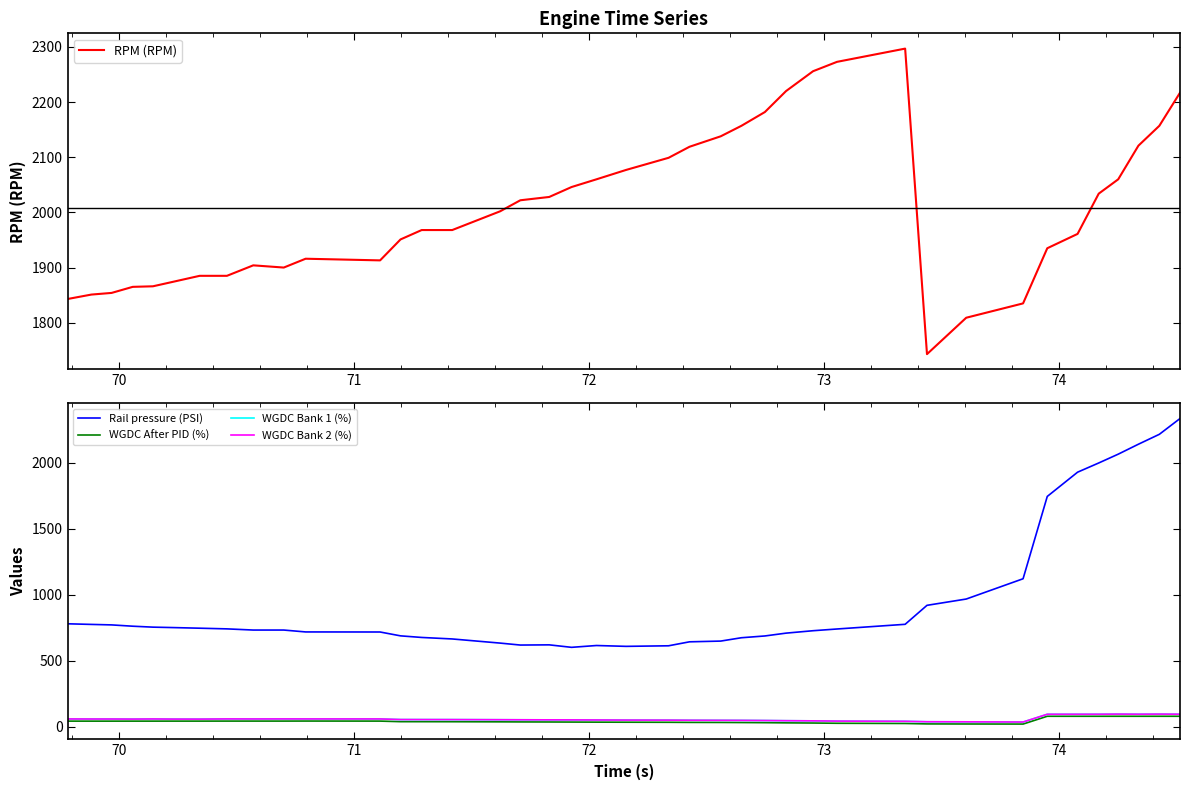

What is the maximum value for RPM (RPM)?

2297